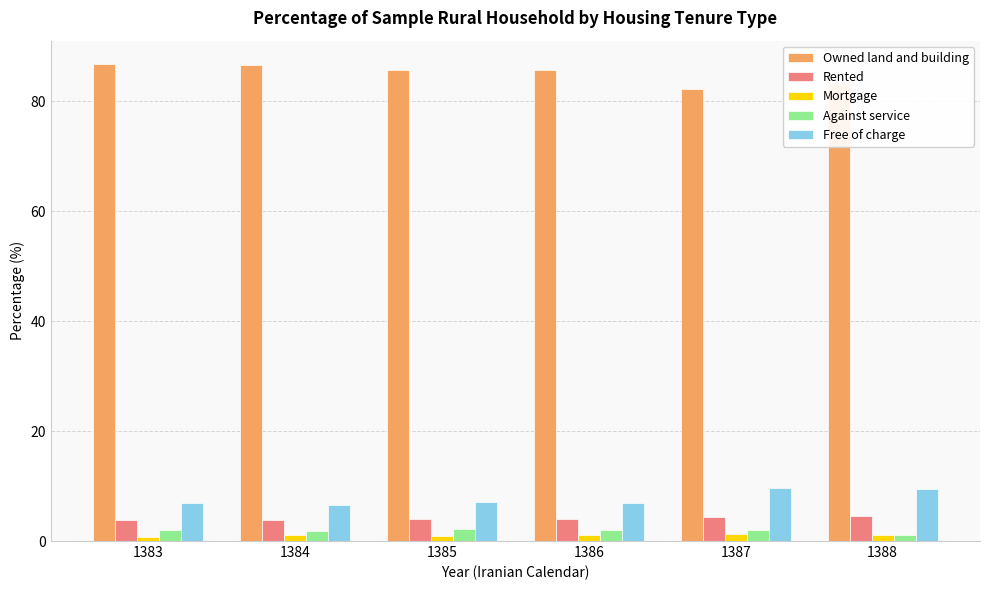

What is the difference between the maximum and second lowest values in the Owned land and building series?

3.3